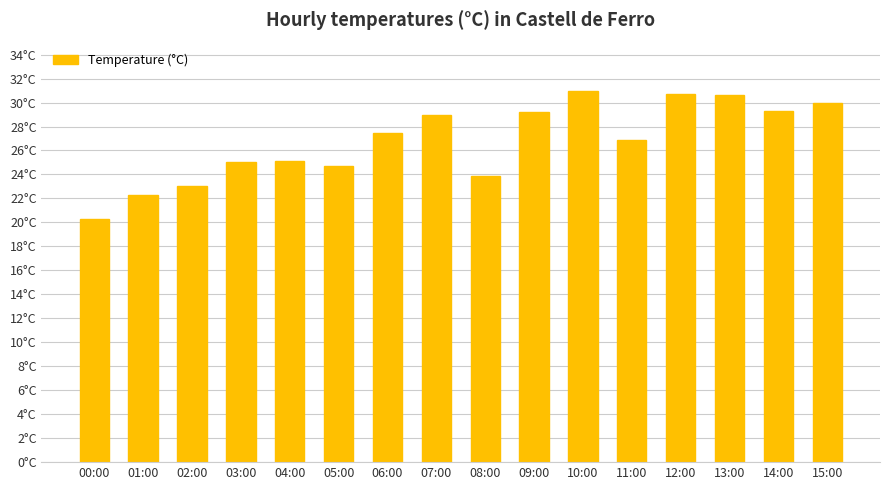

Between 10:00 and 00:00, which is larger?

10:00